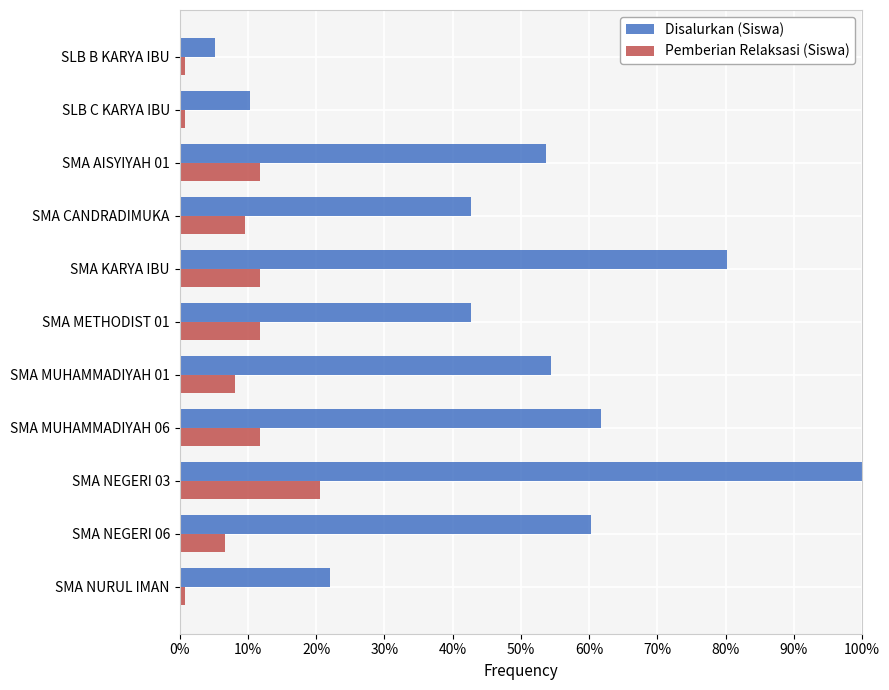

What are all the series names shown in the legend?

Disalurkan (Siswa), Pemberian Relaksasi (Siswa)